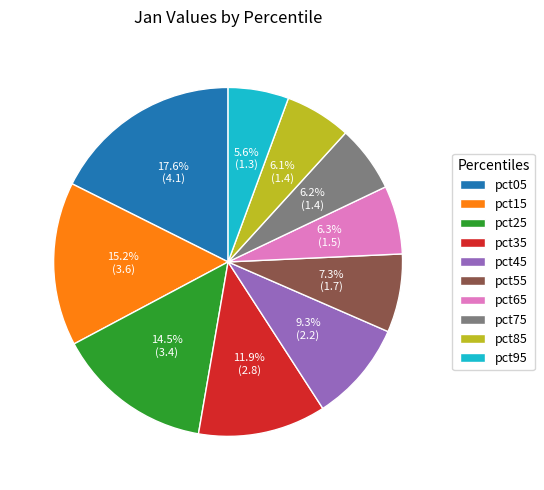

Between pct35 and pct75, which is larger?

pct35